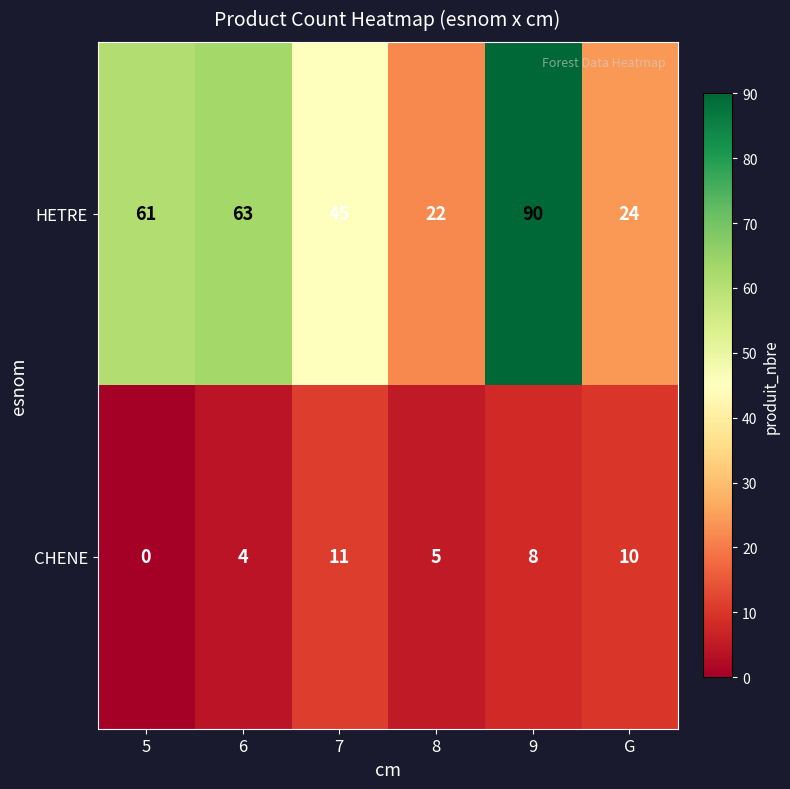

What value does the CHENE series have at 6, to the nearest 5?

5